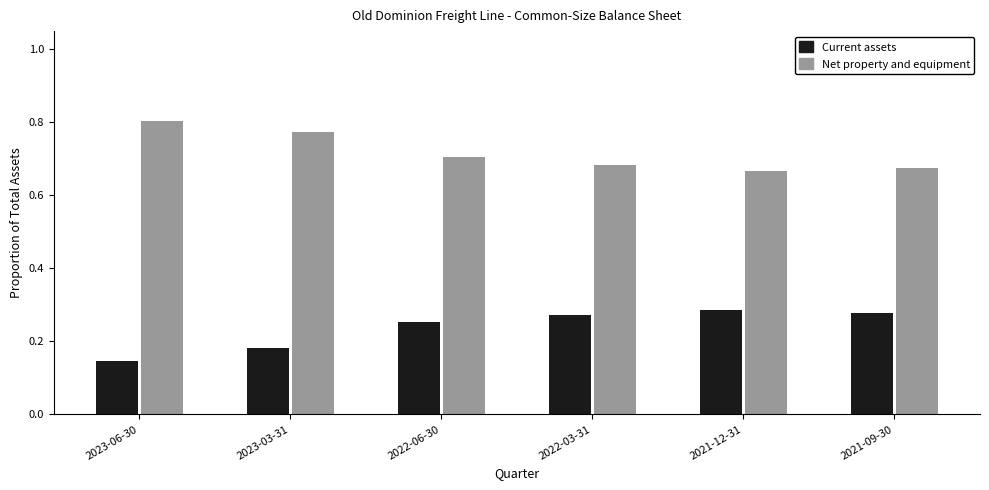

How many Net property and equipment values are between 0 and 1?

6